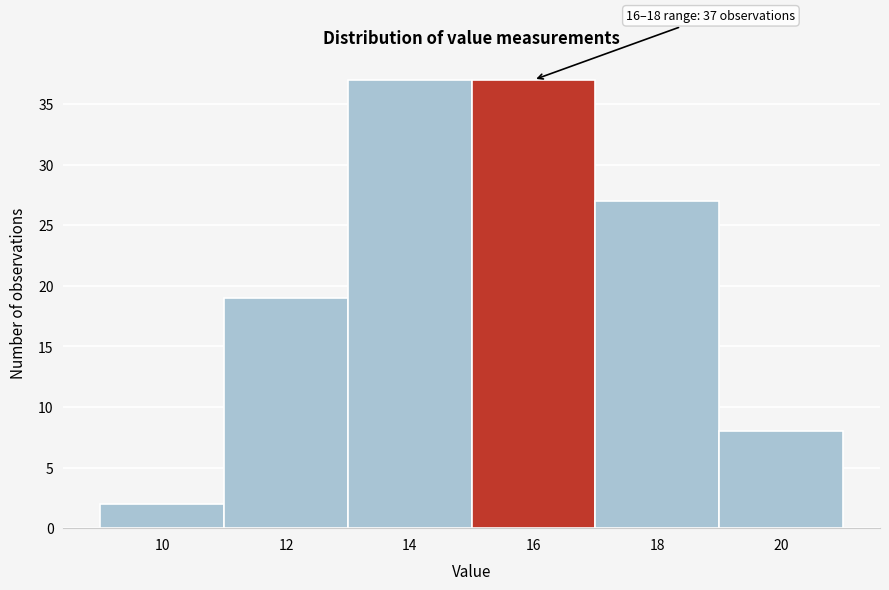

Reading left to right, extract all data points from this chart.

2	19	37	37	27	8